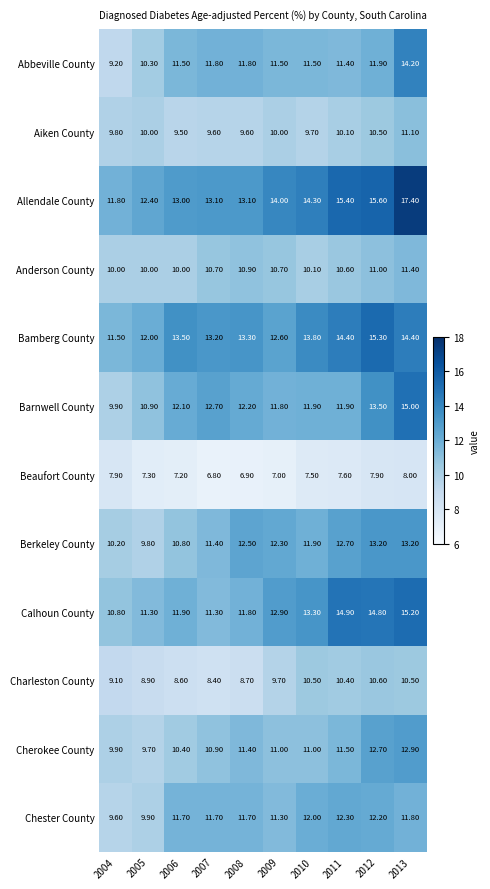

At which category does the chart reach its peak across all series?

2013